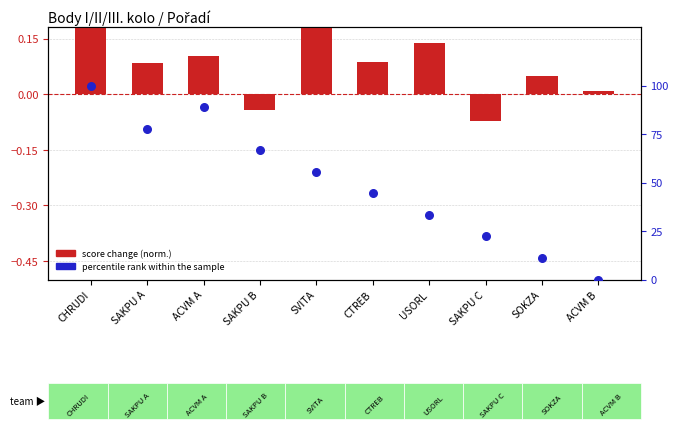

What is the total value across all series at SOKZA?

11.2